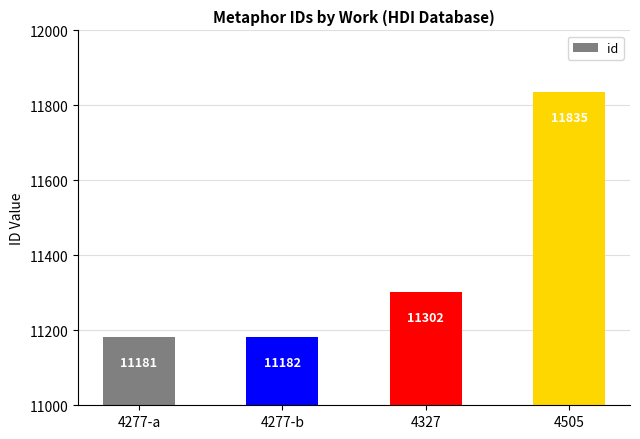

Which category has the highest value across all series?

4505